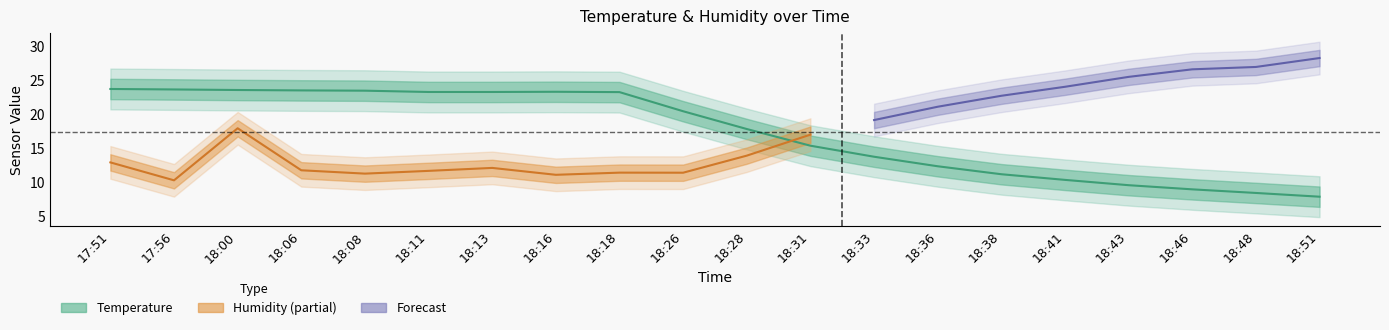

The chart shows a value of 4.8 at 18:51. True or false?

False